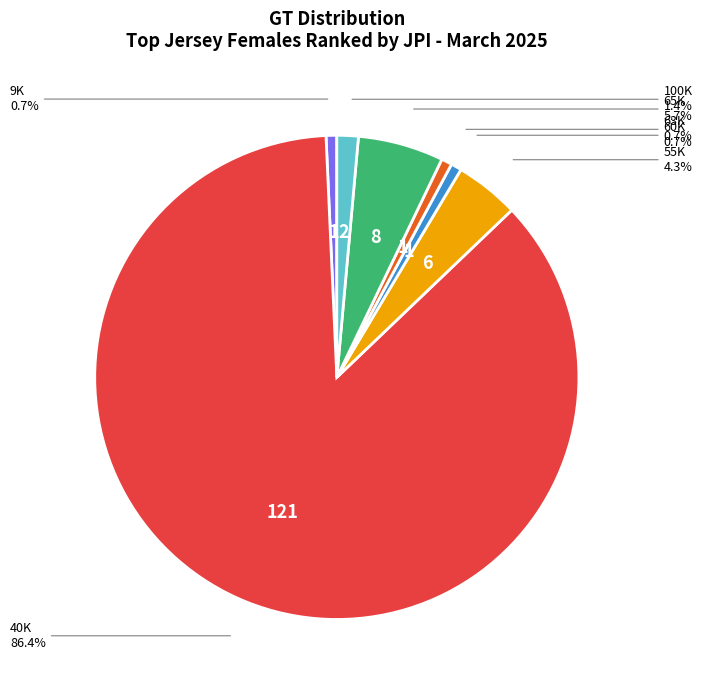

Does any single category account for the majority?

Yes